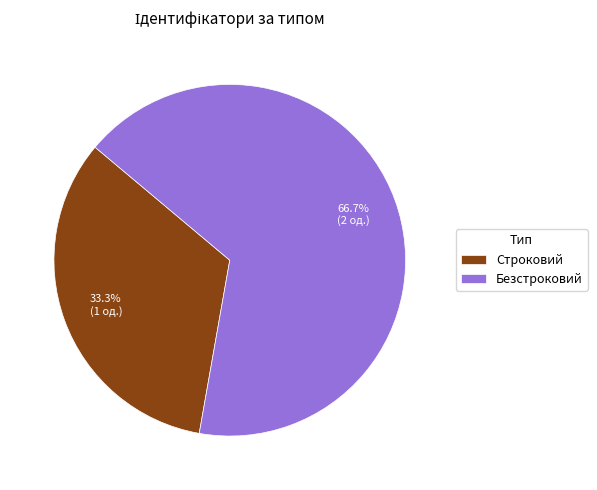

To the nearest percent, what is the difference between the largest and smallest slice percentages?

33%